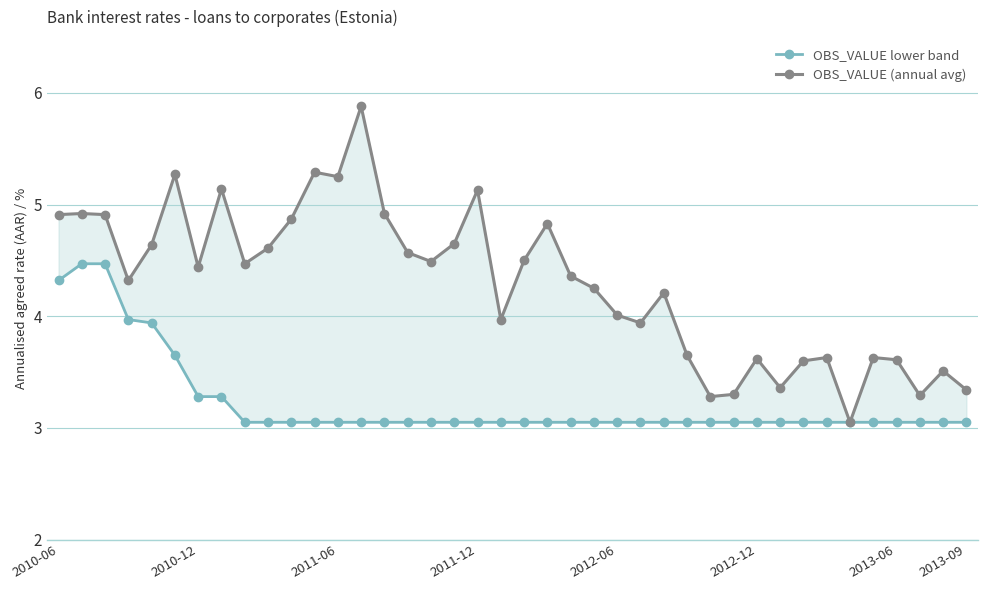

What is the value of the OBS_VALUE (annual avg) point at the 38th from the left?

3.3